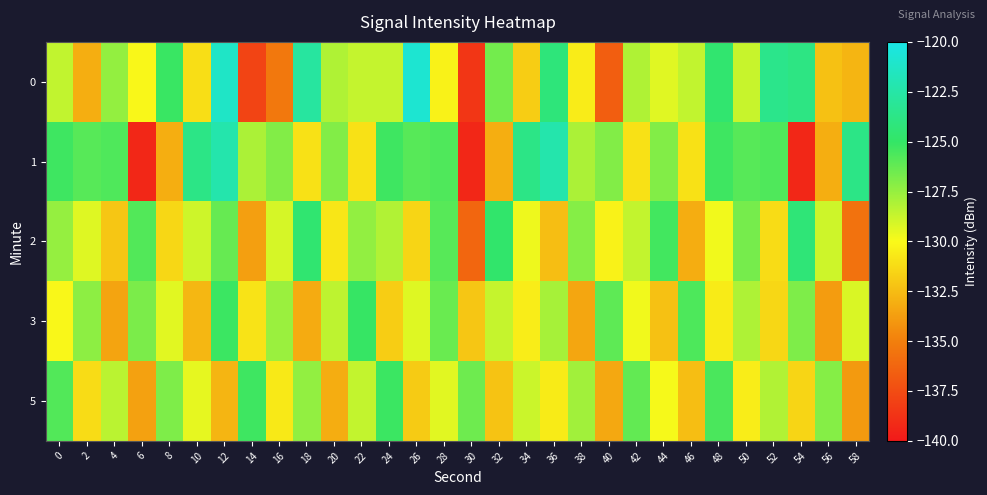

How many series are shown in this chart?

5